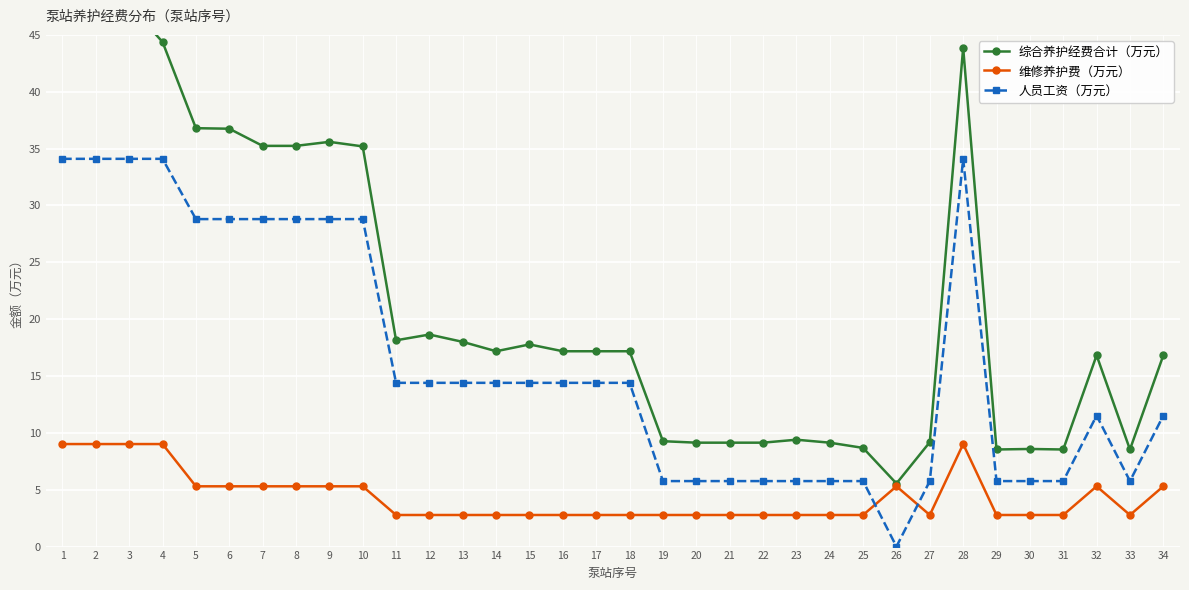

Which label corresponds to the largest value in the chart?

1